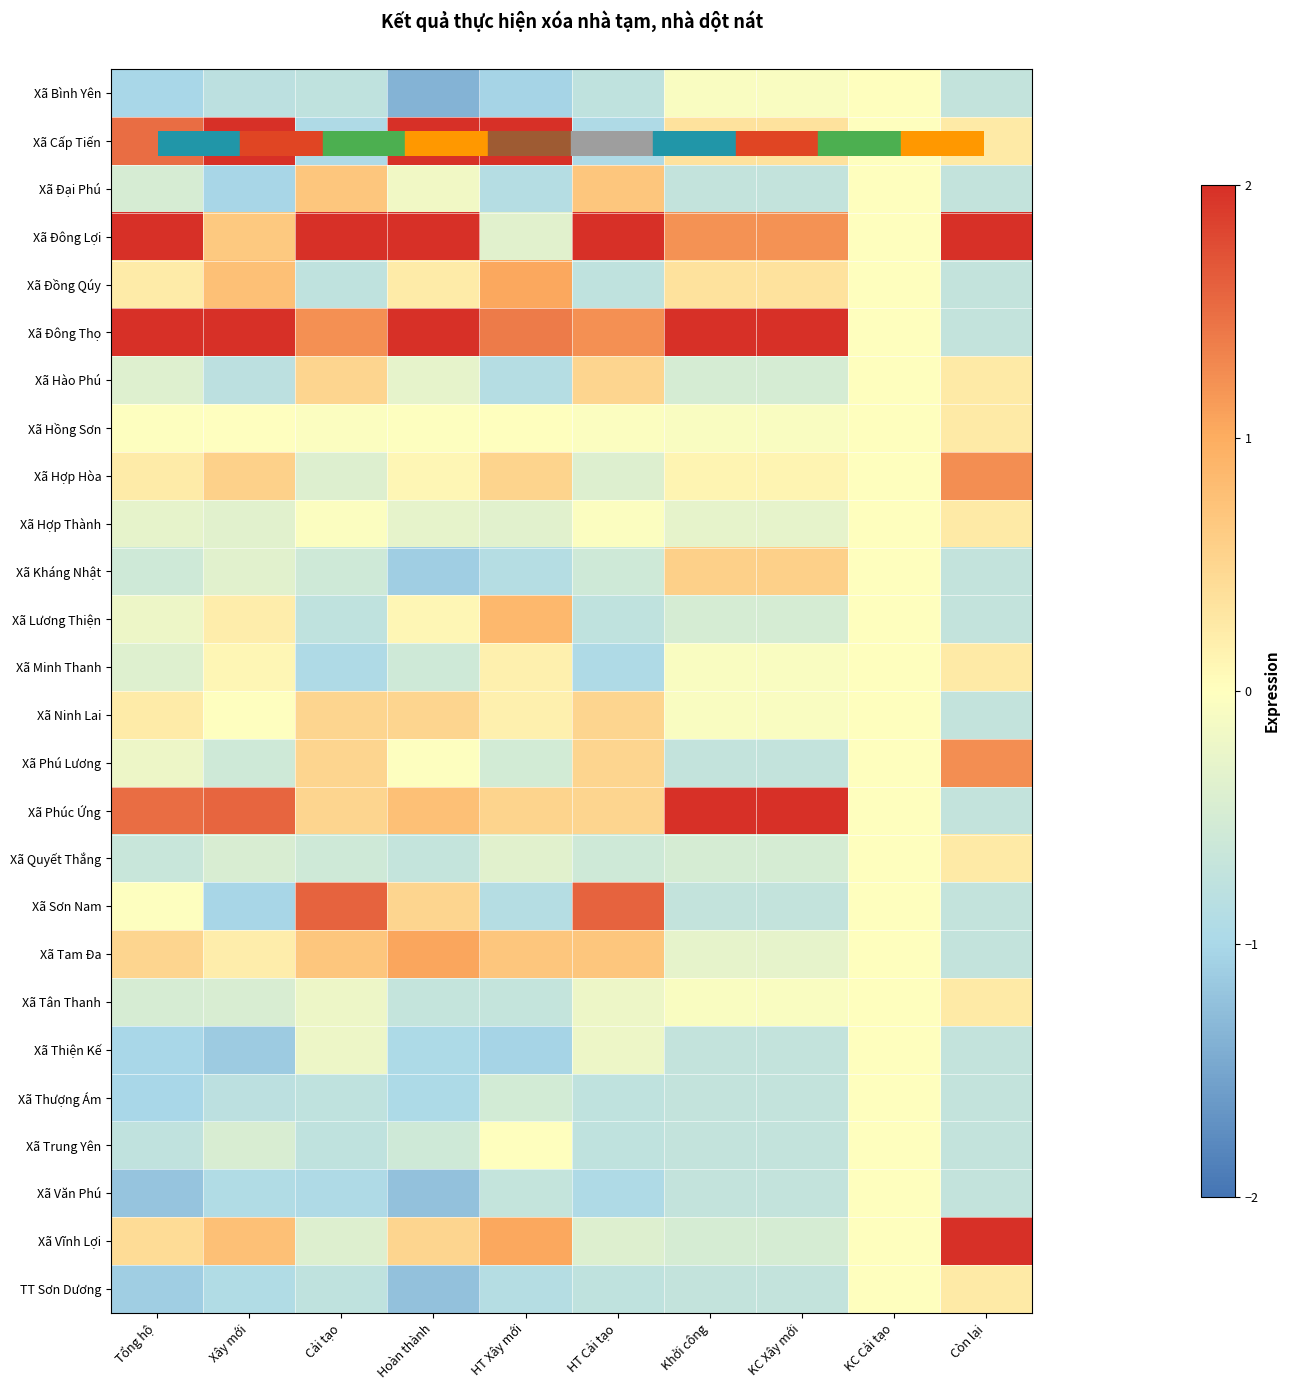

Reading left to right, extract all data points from this chart.

Xã Bình Yên: Tổng hộ=-1.0	Xây mới=-0.8	Cải tạo=-0.8	Hoàn thành=-1.4	HT Xây mới=-1.0	HT Cải tạo=-0.8	Khởi công=-0.1	KC Xây mới=-0.1	KC Cải tạo=0.0	Còn lại=-0.7
Xã Cấp Tiến: Tổng hộ=1.5	Xây mới=2.0	Cải tạo=-0.9	Hoàn thành=2.0	HT Xây mới=2.0	HT Cải tạo=-0.9	Khởi công=0.4	KC Xây mới=0.4	KC Cải tạo=0.0	Còn lại=0.3
Xã Đại Phú: Tổng hộ=-0.5	Xây mới=-1.0	Cải tạo=0.7	Hoàn thành=-0.2	HT Xây mới=-0.9	HT Cải tạo=0.7	Khởi công=-0.7	KC Xây mới=-0.7	KC Cải tạo=0.0	Còn lại=-0.7
Xã Đông Lợi: Tổng hộ=2.0	Xây mới=0.7	Cải tạo=2.0	Hoàn thành=2.0	HT Xây mới=-0.3	HT Cải tạo=2.0	Khởi công=1.2	KC Xây mới=1.2	KC Cải tạo=0.0	Còn lại=2.0
Xã Đồng Qúy: Tổng hộ=0.2	Xây mới=0.8	Cải tạo=-0.8	Hoàn thành=0.2	HT Xây mới=1.0	HT Cải tạo=-0.8	Khởi công=0.4	KC Xây mới=0.4	KC Cải tạo=0.0	Còn lại=-0.7
Xã Đông Thọ: Tổng hộ=2.0	Xây mới=2.0	Cải tạo=1.2	Hoàn thành=2.0	HT Xây mới=1.4	HT Cải tạo=1.2	Khởi công=2.0	KC Xây mới=2.0	KC Cải tạo=0.0	Còn lại=-0.7
Xã Hào Phú: Tổng hộ=-0.4	Xây mới=-0.8	Cải tạo=0.5	Hoàn thành=-0.3	HT Xây mới=-0.9	HT Cải tạo=0.5	Khởi công=-0.5	KC Xây mới=-0.5	KC Cải tạo=0.0	Còn lại=0.3
Xã Hồng Sơn: Tổng hộ=-0.0	Xây mới=-0.0	Cải tạo=-0.0	Hoàn thành=-0.0	HT Xây mới=0.0	HT Cải tạo=-0.0	Khởi công=-0.1	KC Xây mới=-0.1	KC Cải tạo=0.0	Còn lại=0.3
Xã Hợp Hòa: Tổng hộ=0.2	Xây mới=0.6	Cải tạo=-0.4	Hoàn thành=0.1	HT Xây mới=0.5	HT Cải tạo=-0.4	Khởi công=0.1	KC Xây mới=0.1	KC Cải tạo=0.0	Còn lại=1.2
Xã Hợp Thành: Tổng hộ=-0.3	Xây mới=-0.3	Cải tạo=-0.0	Hoàn thành=-0.3	HT Xây mới=-0.3	HT Cải tạo=-0.0	Khởi công=-0.3	KC Xây mới=-0.3	KC Cải tạo=0.0	Còn lại=0.3
Xã Kháng Nhật: Tổng hộ=-0.6	Xây mới=-0.3	Cải tạo=-0.6	Hoàn thành=-1.1	HT Xây mới=-0.9	HT Cải tạo=-0.6	Khởi công=0.6	KC Xây mới=0.6	KC Cải tạo=0.0	Còn lại=-0.7
Xã Lương Thiện: Tổng hộ=-0.2	Xây mới=0.2	Cải tạo=-0.8	Hoàn thành=0.1	HT Xây mới=0.9	HT Cải tạo=-0.8	Khởi công=-0.5	KC Xây mới=-0.5	KC Cải tạo=0.0	Còn lại=-0.7
Xã Minh Thanh: Tổng hộ=-0.4	Xây mới=0.1	Cải tạo=-0.9	Hoàn thành=-0.6	HT Xây mới=0.2	HT Cải tạo=-0.9	Khởi công=-0.1	KC Xây mới=-0.1	KC Cải tạo=0.0	Còn lại=0.3
Xã Ninh Lai: Tổng hộ=0.2	Xây mới=-0.0	Cải tạo=0.5	Hoàn thành=0.5	HT Xây mới=0.2	HT Cải tạo=0.5	Khởi công=-0.1	KC Xây mới=-0.1	KC Cải tạo=0.0	Còn lại=-0.7
Xã Phú Lương: Tổng hộ=-0.2	Xây mới=-0.6	Cải tạo=0.5	Hoàn thành=-0.0	HT Xây mới=-0.5	HT Cải tạo=0.5	Khởi công=-0.7	KC Xây mới=-0.7	KC Cải tạo=0.0	Còn lại=1.2
Xã Phúc Ứng: Tổng hộ=1.5	Xây mới=1.6	Cải tạo=0.5	Hoàn thành=0.8	HT Xây mới=0.5	HT Cải tạo=0.5	Khởi công=2.0	KC Xây mới=2.0	KC Cải tạo=0.0	Còn lại=-0.7
Xã Quyết Thắng: Tổng hộ=-0.7	Xây mới=-0.5	Cải tạo=-0.6	Hoàn thành=-0.7	HT Xây mới=-0.3	HT Cải tạo=-0.6	Khởi công=-0.5	KC Xây mới=-0.5	KC Cải tạo=0.0	Còn lại=0.3
Xã Sơn Nam: Tổng hộ=-0.0	Xây mới=-1.0	Cải tạo=1.6	Hoàn thành=0.5	HT Xây mới=-0.9	HT Cải tạo=1.6	Khởi công=-0.7	KC Xây mới=-0.7	KC Cải tạo=0.0	Còn lại=-0.7
Xã Tam Đa: Tổng hộ=0.5	Xây mới=0.2	Cải tạo=0.7	Hoàn thành=1.0	HT Xây mới=0.7	HT Cải tạo=0.7	Khởi công=-0.3	KC Xây mới=-0.3	KC Cải tạo=0.0	Còn lại=-0.7
Xã Tân Thanh: Tổng hộ=-0.5	Xây mới=-0.5	Cải tạo=-0.2	Hoàn thành=-0.7	HT Xây mới=-0.7	HT Cải tạo=-0.2	Khởi công=-0.1	KC Xây mới=-0.1	KC Cải tạo=0.0	Còn lại=0.3
Xã Thiện Kế: Tổng hộ=-1.0	Xây mới=-1.1	Cải tạo=-0.2	Hoàn thành=-1.0	HT Xây mới=-1.0	HT Cải tạo=-0.2	Khởi công=-0.7	KC Xây mới=-0.7	KC Cải tạo=0.0	Còn lại=-0.7
Xã Thượng Ám: Tổng hộ=-1.0	Xây mới=-0.8	Cải tạo=-0.8	Hoàn thành=-1.0	HT Xây mới=-0.5	HT Cải tạo=-0.8	Khởi công=-0.7	KC Xây mới=-0.7	KC Cải tạo=0.0	Còn lại=-0.7
Xã Trung Yên: Tổng hộ=-0.7	Xây mới=-0.5	Cải tạo=-0.8	Hoàn thành=-0.6	HT Xây mới=0.0	HT Cải tạo=-0.8	Khởi công=-0.7	KC Xây mới=-0.7	KC Cải tạo=0.0	Còn lại=-0.7
Xã Văn Phú: Tổng hộ=-1.2	Xây mới=-0.9	Cải tạo=-0.9	Hoàn thành=-1.2	HT Xây mới=-0.7	HT Cải tạo=-0.9	Khởi công=-0.7	KC Xây mới=-0.7	KC Cải tạo=0.0	Còn lại=-0.7
Xã Vĩnh Lợi: Tổng hộ=0.4	Xây mới=0.8	Cải tạo=-0.4	Hoàn thành=0.5	HT Xây mới=1.0	HT Cải tạo=-0.4	Khởi công=-0.5	KC Xây mới=-0.5	KC Cải tạo=0.0	Còn lại=2.0
TT Sơn Dương: Tổng hộ=-1.1	Xây mới=-0.9	Cải tạo=-0.8	Hoàn thành=-1.2	HT Xây mới=-0.9	HT Cải tạo=-0.8	Khởi công=-0.7	KC Xây mới=-0.7	KC Cải tạo=0.0	Còn lại=0.3